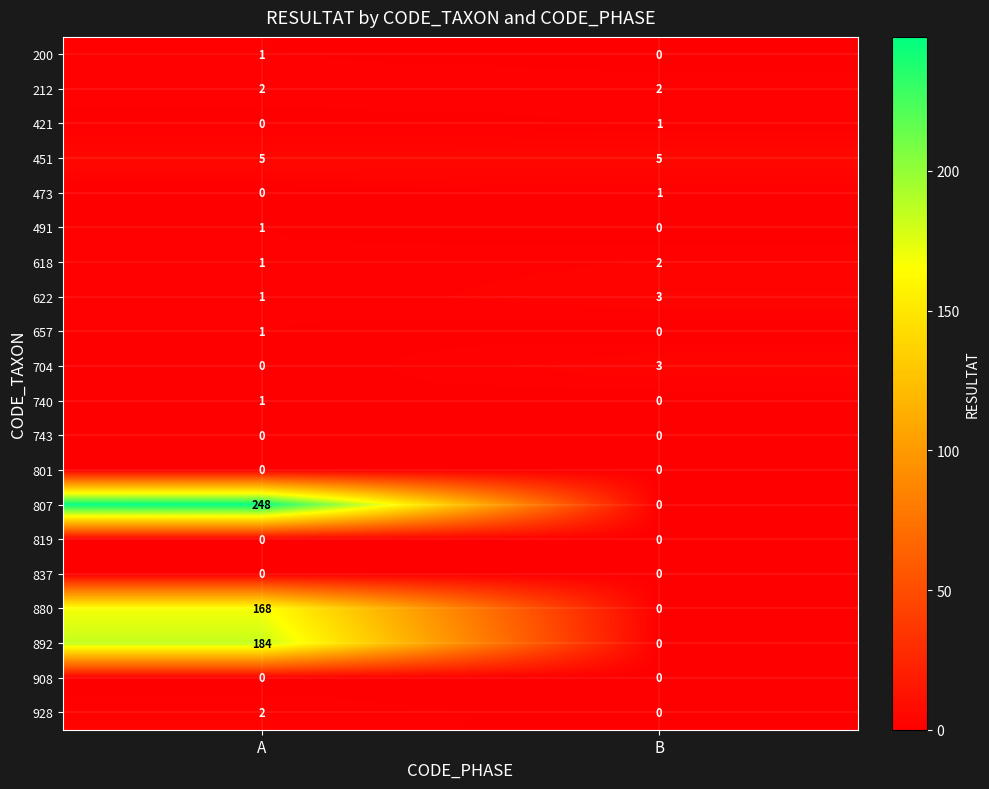

True or false: 880 has a value of 0 at B.

True